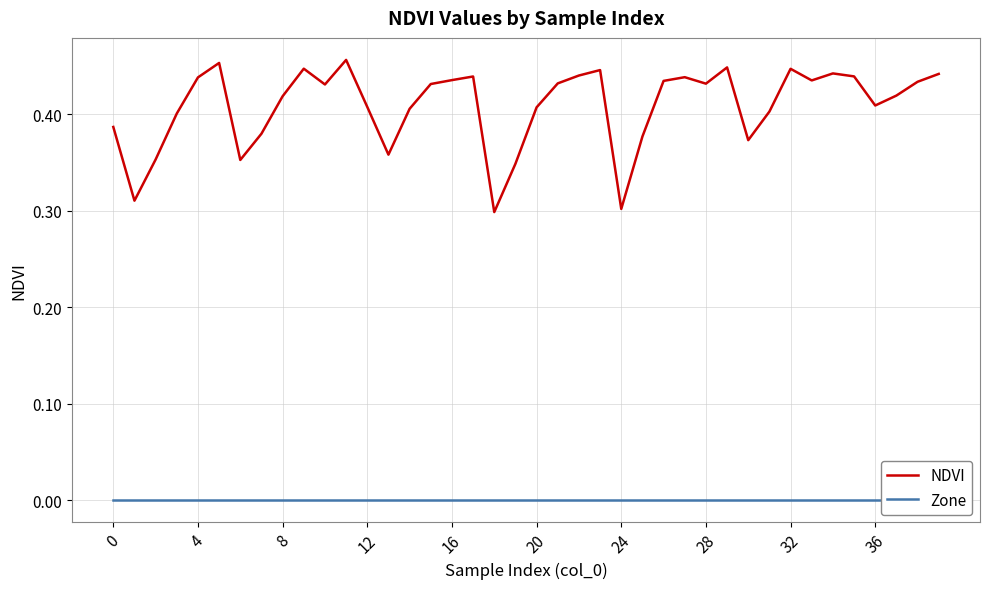

The NDVI series shows 0.7 at 16. True or false?

False